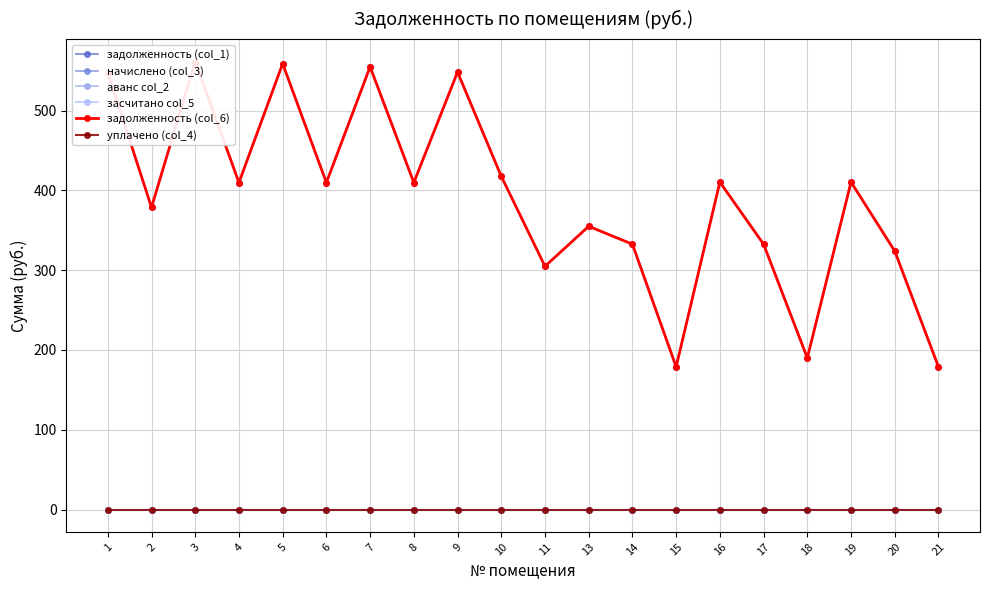

True or false: начислено (col_3) and засчитано col_5 intersect in this chart.

False